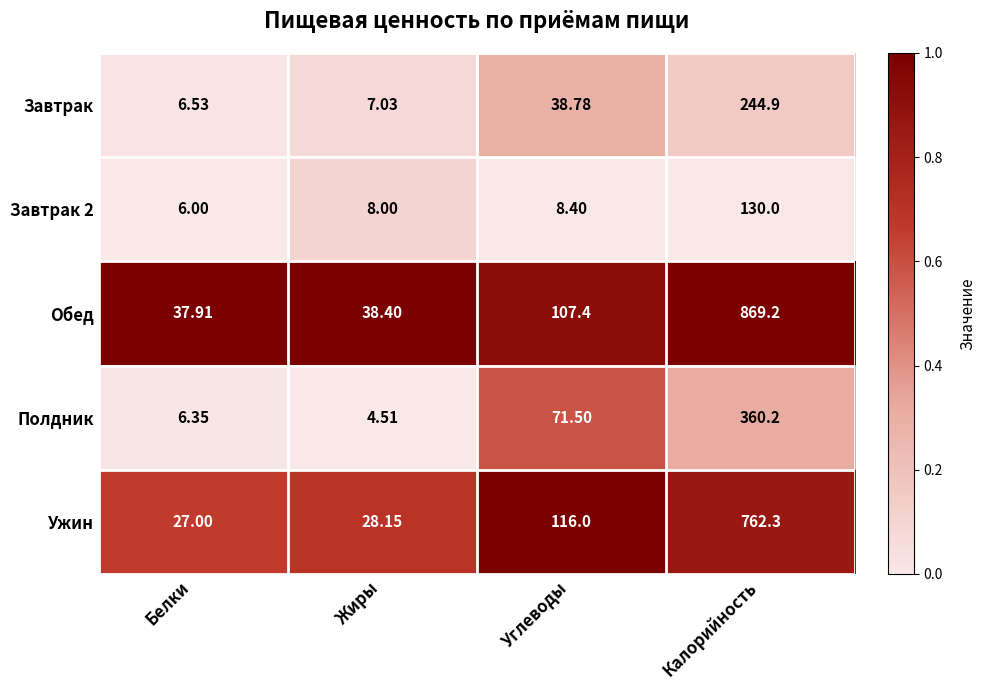

Which category has the highest value across all series?

Калорийность